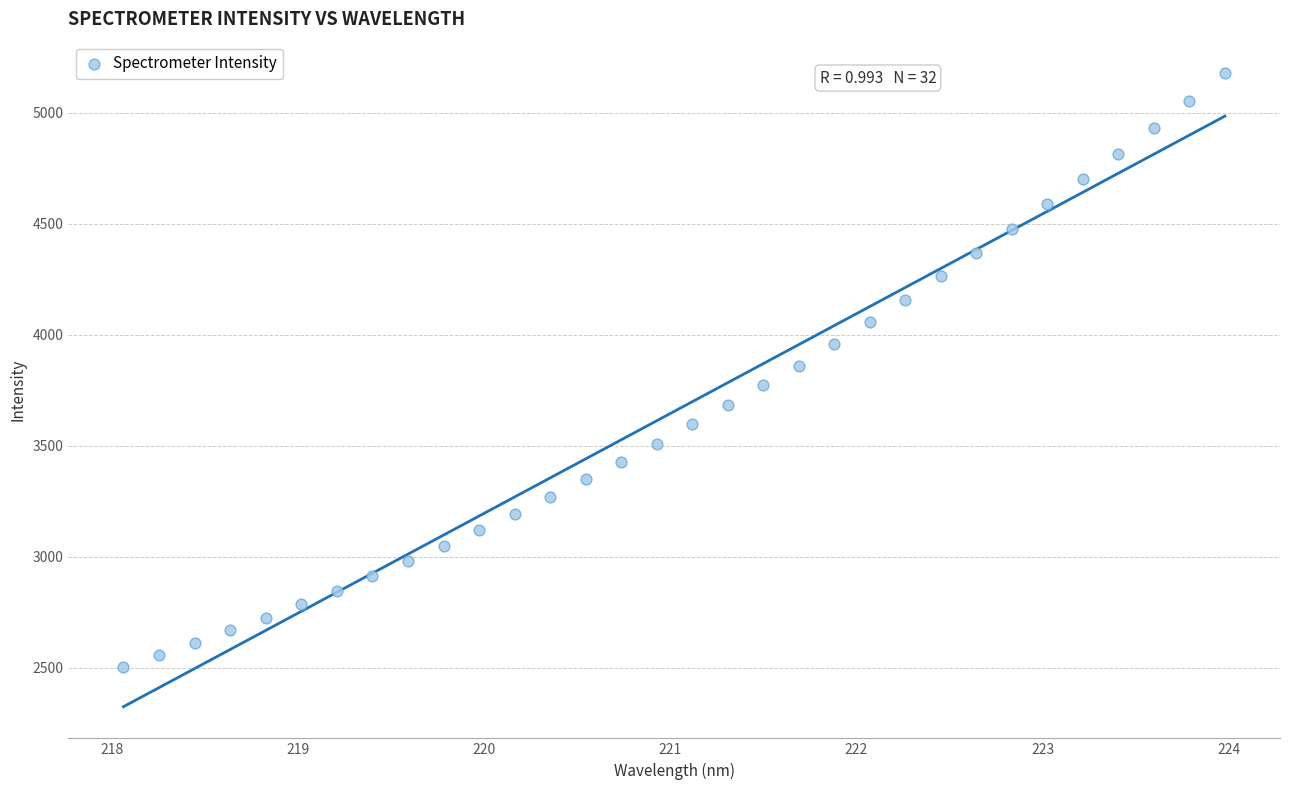

What is the range of Y values (max minus min)?

2672.3